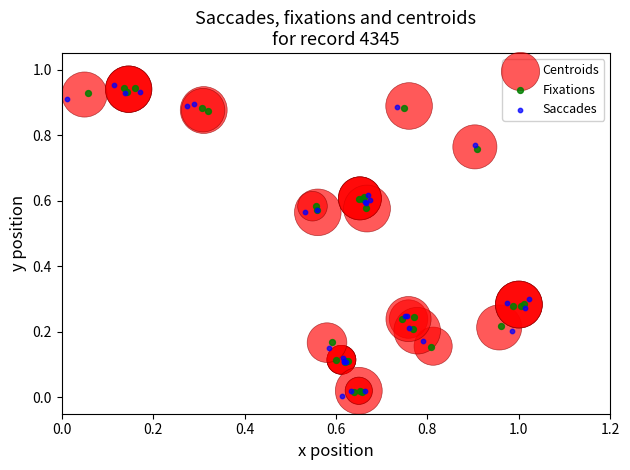

Which series reaches the maximum Y coordinate?

Saccades